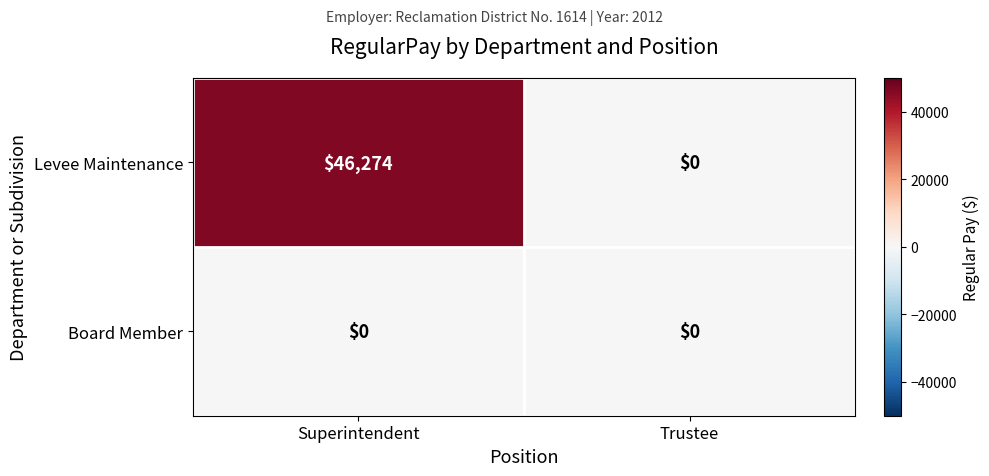

Which series has the widest spread of values?

Levee Maintenance